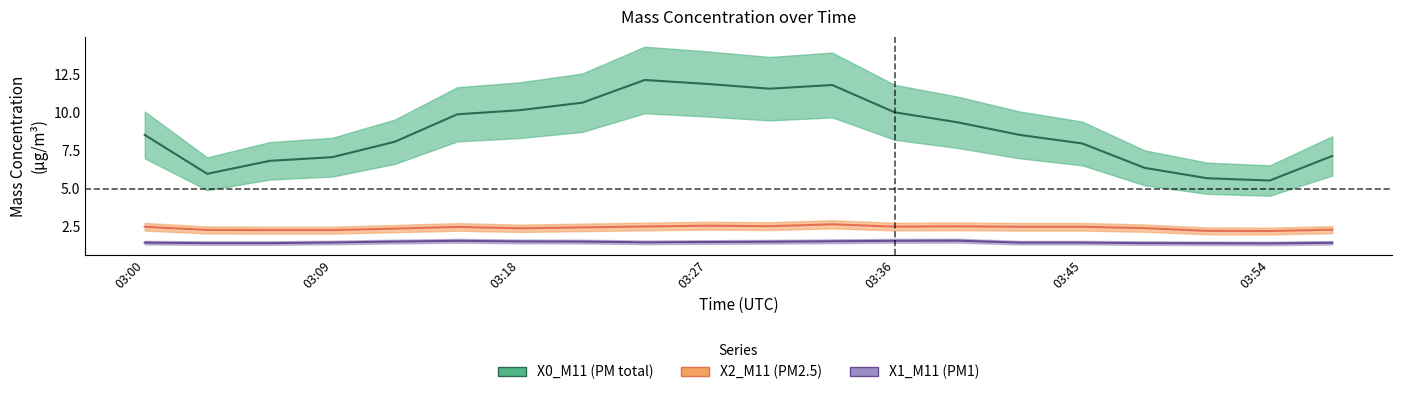

Which category has the highest value in the X1_M11 series?

03:39